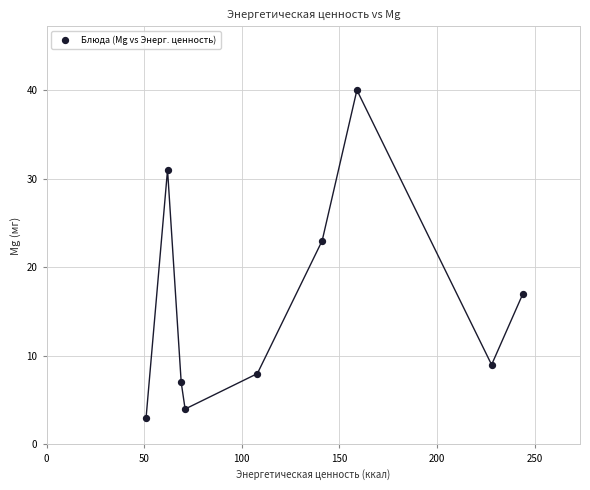

What Y value in the scatter plot is closest to 21?

23